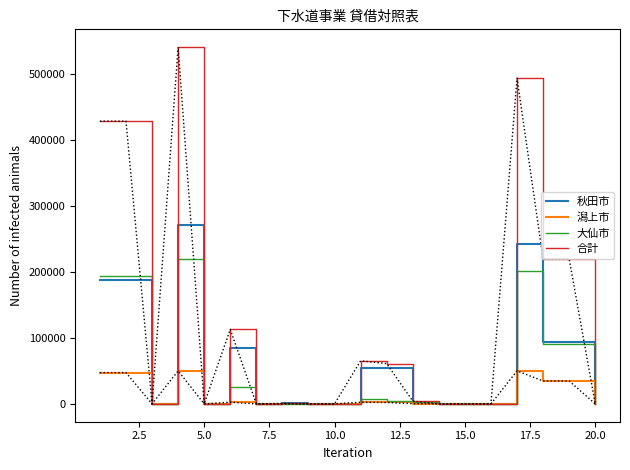

What is the maximum value shown in the chart?

540190